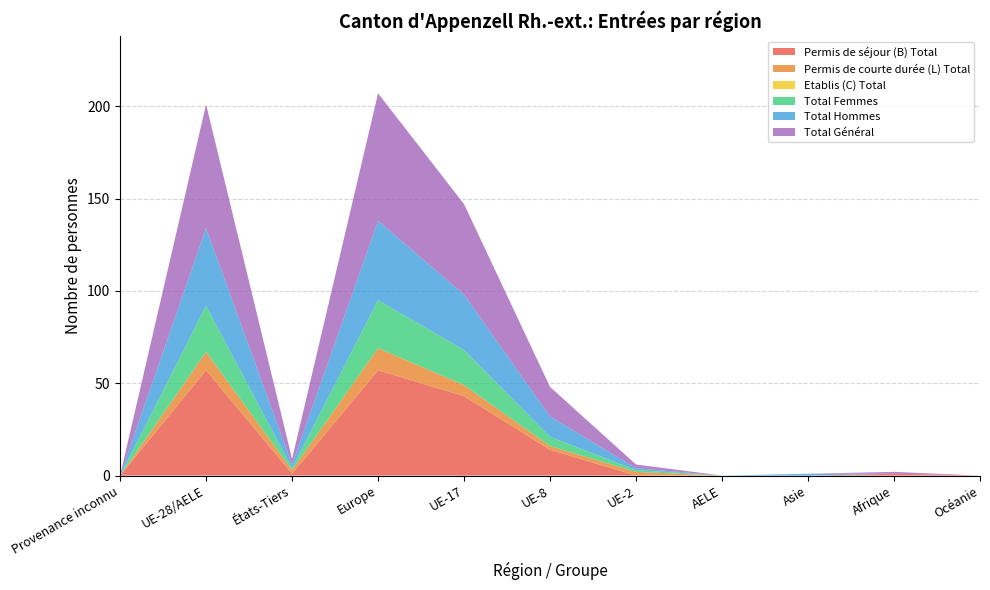

Reading left to right, extract all data points from this chart.

Permis de séjour (B) Total: Provenance inconnu=0	UE-28/AELE=57	États-Tiers=1	Europe=57	UE-17=43	UE-8=14	UE-2=0	AELE=0	Asie=0	Afrique=1	Océanie=0
Permis de courte durée (L) Total: Provenance inconnu=0	UE-28/AELE=10	États-Tiers=2	Europe=12	UE-17=6	UE-8=2	UE-2=2	AELE=0	Asie=0	Afrique=0	Océanie=0
Etablis (C) Total: Provenance inconnu=0	UE-28/AELE=0	États-Tiers=0	Europe=0	UE-17=0	UE-8=0	UE-2=0	AELE=0	Asie=0	Afrique=0	Océanie=0
Total Femmes: Provenance inconnu=0	UE-28/AELE=25	États-Tiers=1	Europe=26	UE-17=19	UE-8=5	UE-2=1	AELE=0	Asie=0	Afrique=0	Océanie=0
Total Hommes: Provenance inconnu=0	UE-28/AELE=42	États-Tiers=2	Europe=43	UE-17=30	UE-8=11	UE-2=1	AELE=0	Asie=1	Afrique=0	Océanie=0
Total Général: Provenance inconnu=0	UE-28/AELE=67	États-Tiers=3	Europe=69	UE-17=49	UE-8=16	UE-2=2	AELE=0	Asie=0	Afrique=1	Océanie=0